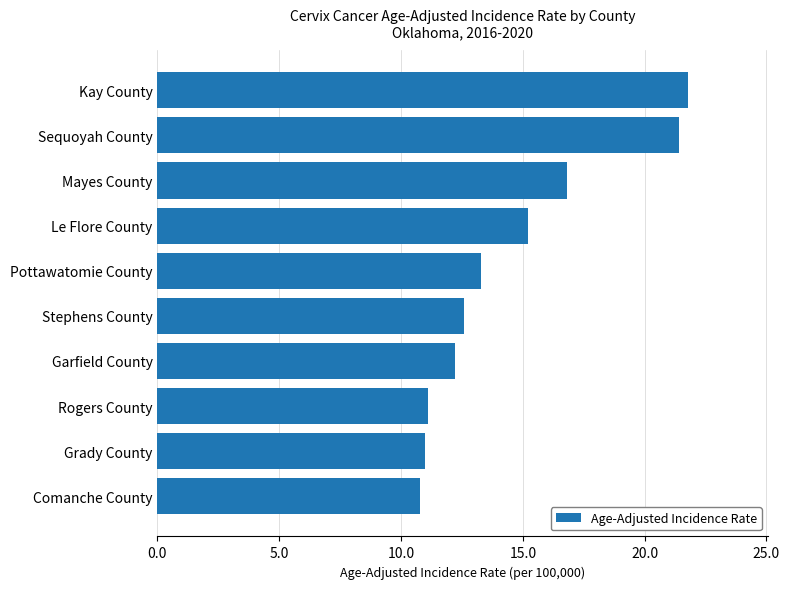

What is the sum of all values?

146.2